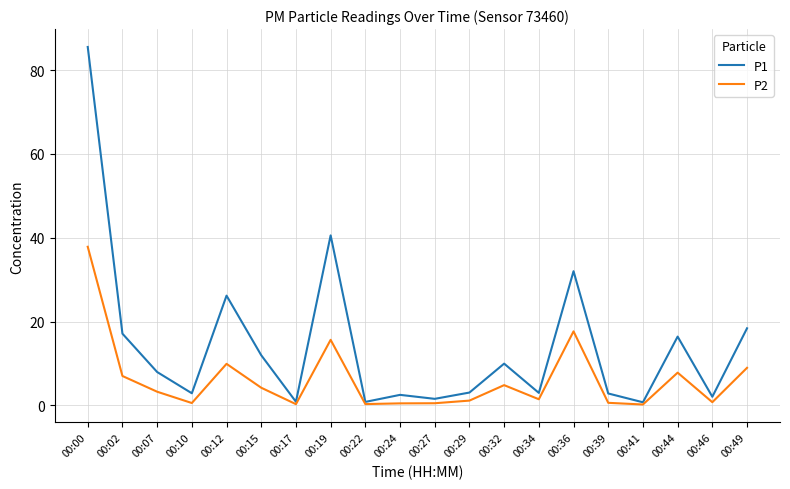

What is the difference between the highest and lowest values at 00:32?

5.1